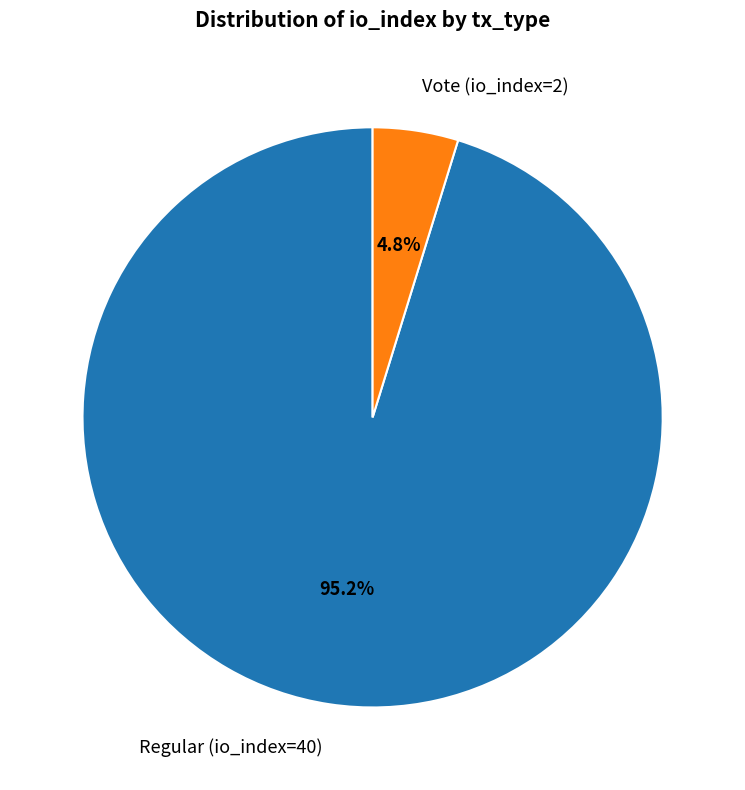

Which has a higher value, Regular (io_index=40) or Vote (io_index=2)?

Regular (io_index=40)